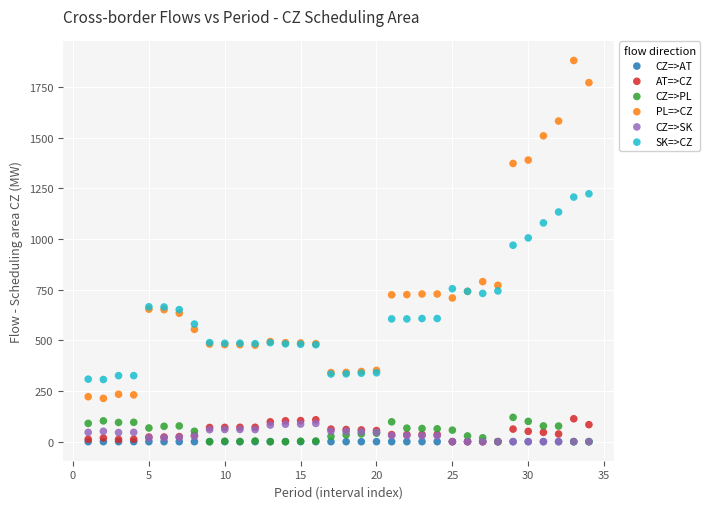

What are all the series names shown in the legend?

CZ=>AT, AT=>CZ, CZ=>PL, PL=>CZ, CZ=>SK, SK=>CZ